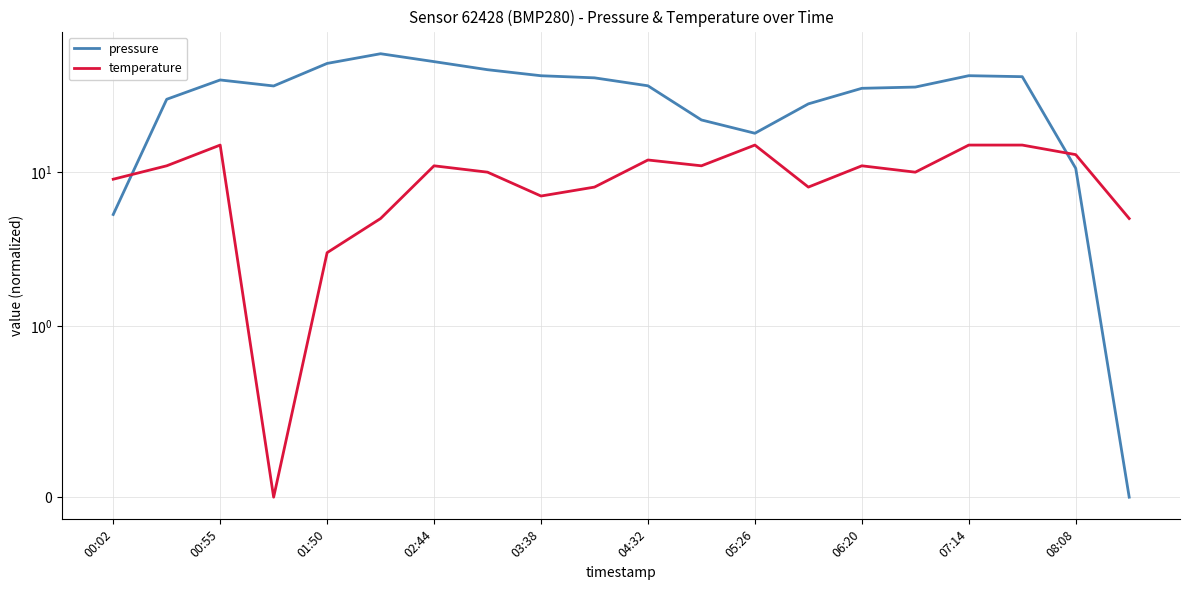

What position from the left is 17?

18